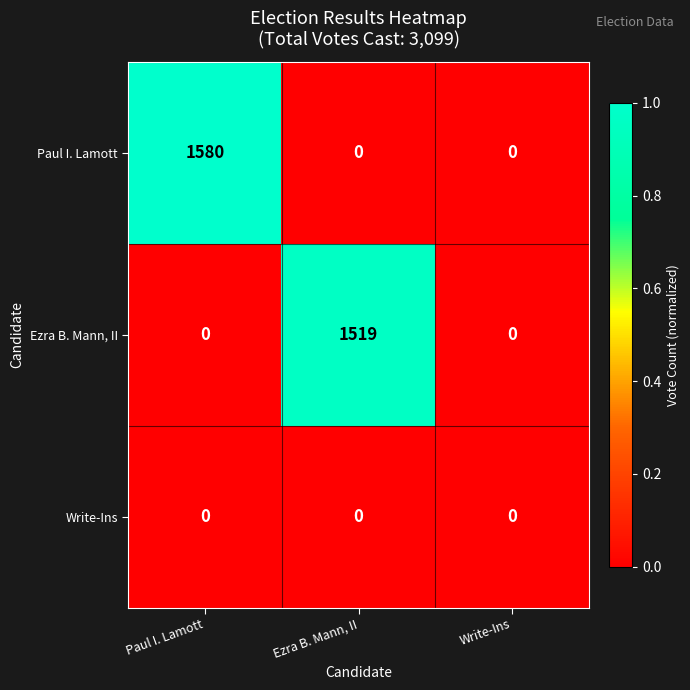

Reading left to right, extract all data points from this chart.

Paul I. Lamott: Paul I. Lamott=1580	Ezra B. Mann, II=0	Write-Ins=0
Ezra B. Mann, II: Paul I. Lamott=0	Ezra B. Mann, II=1519	Write-Ins=0
Write-Ins: Paul I. Lamott=0	Ezra B. Mann, II=0	Write-Ins=0